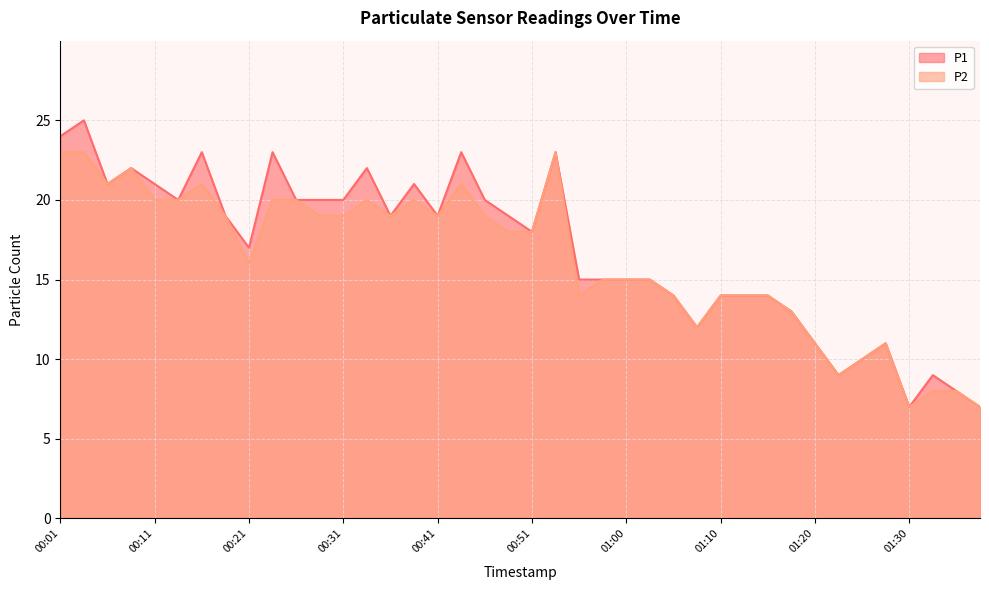

What is the label of the 14th point from the left?

00:33